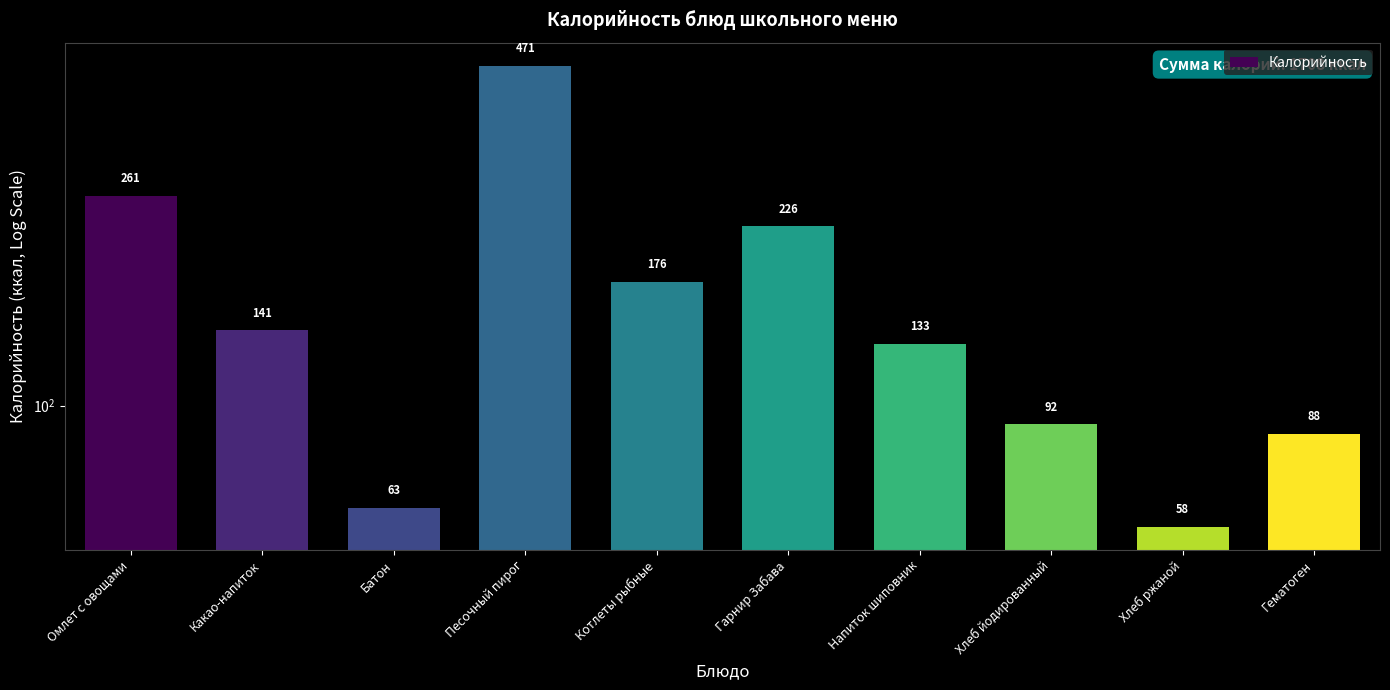

What is the minimum value shown in the chart?

57.6